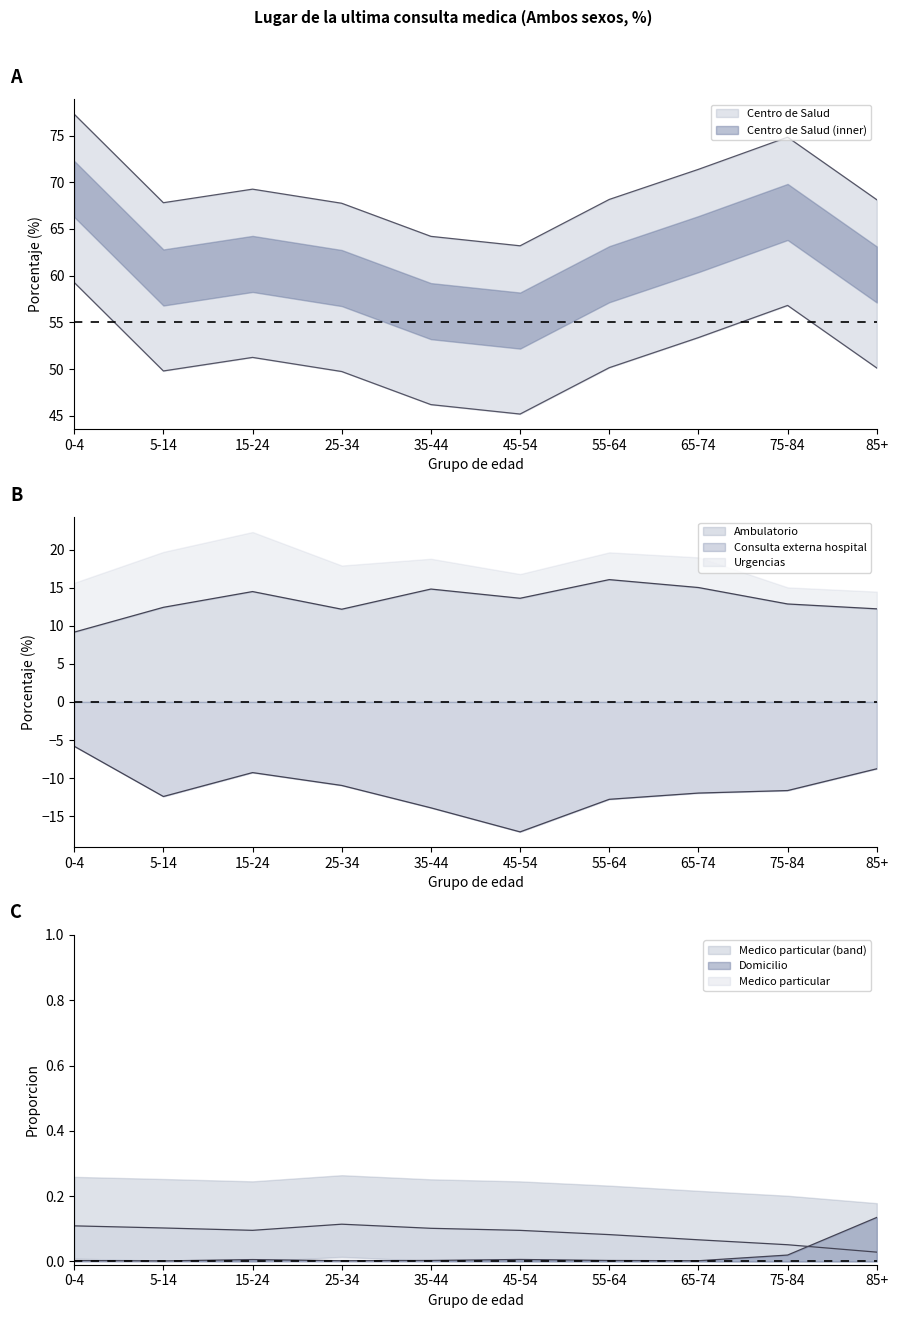

What is the sum of the Centro de Salud values at 35-44 and 25-34?

132.0